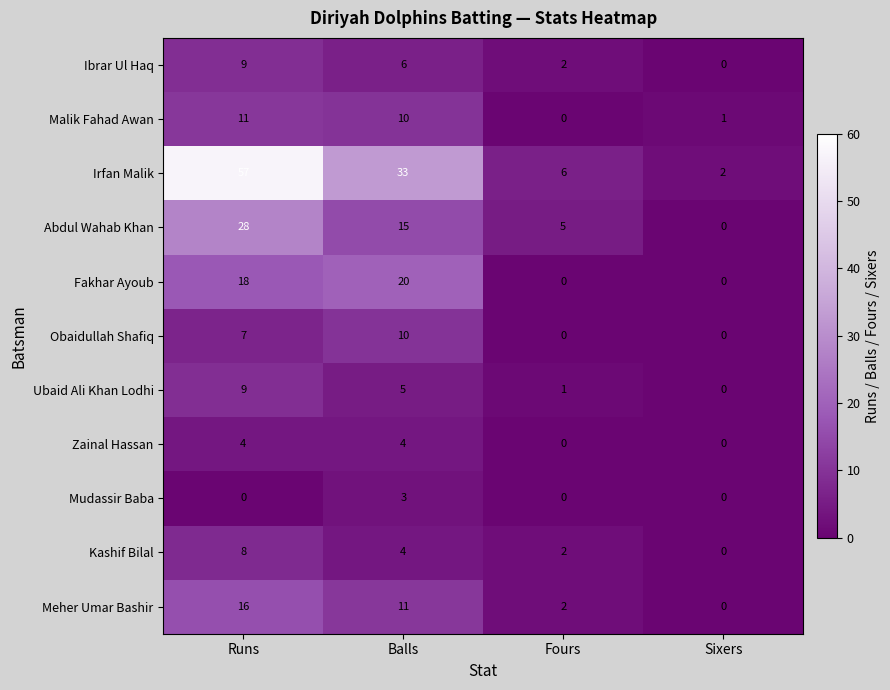

List the labels in order of Kashif Bilal value, largest first.

Runs, Balls, Fours, Sixers